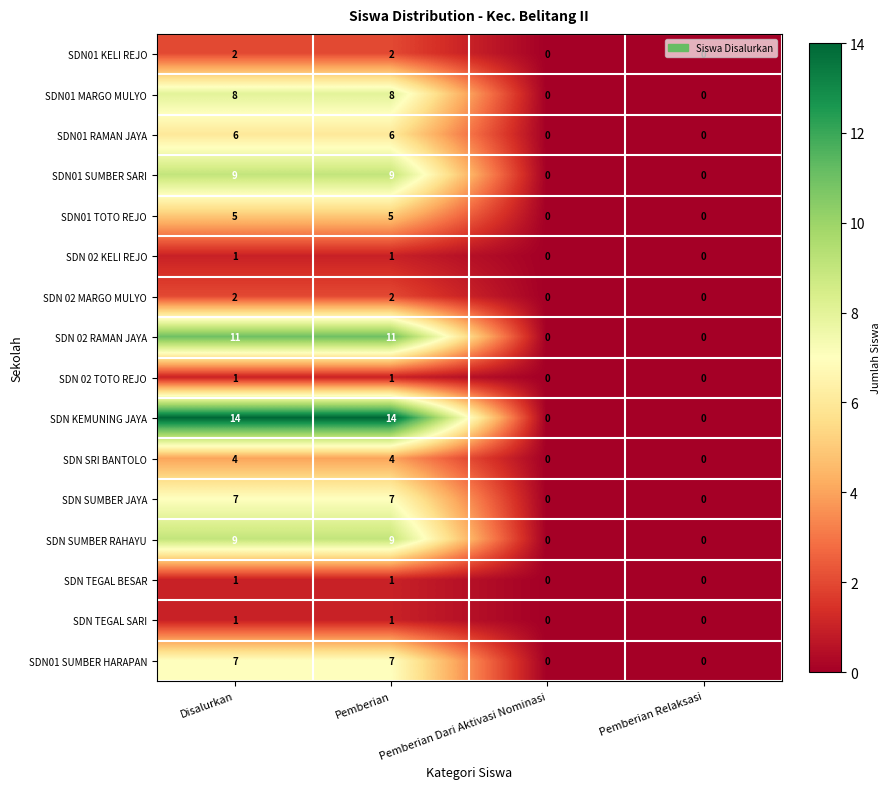

What is the highest value of the SDN01 SUMBER HARAPAN series?

7